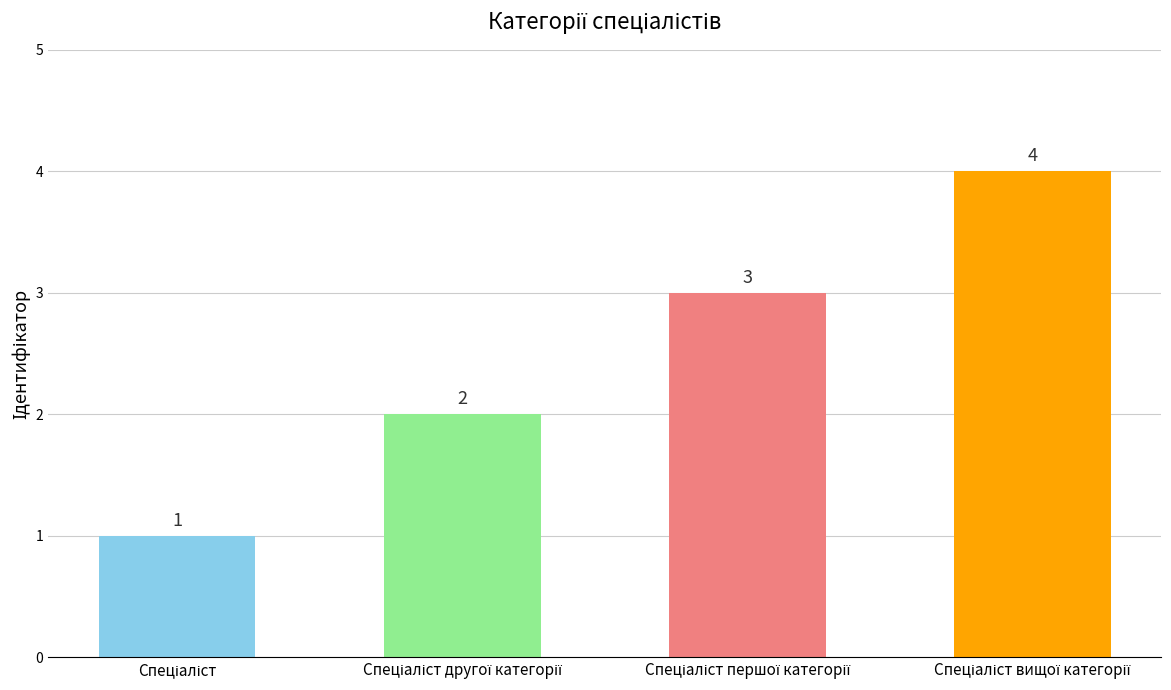

What is the difference between the second highest and minimum values?

2